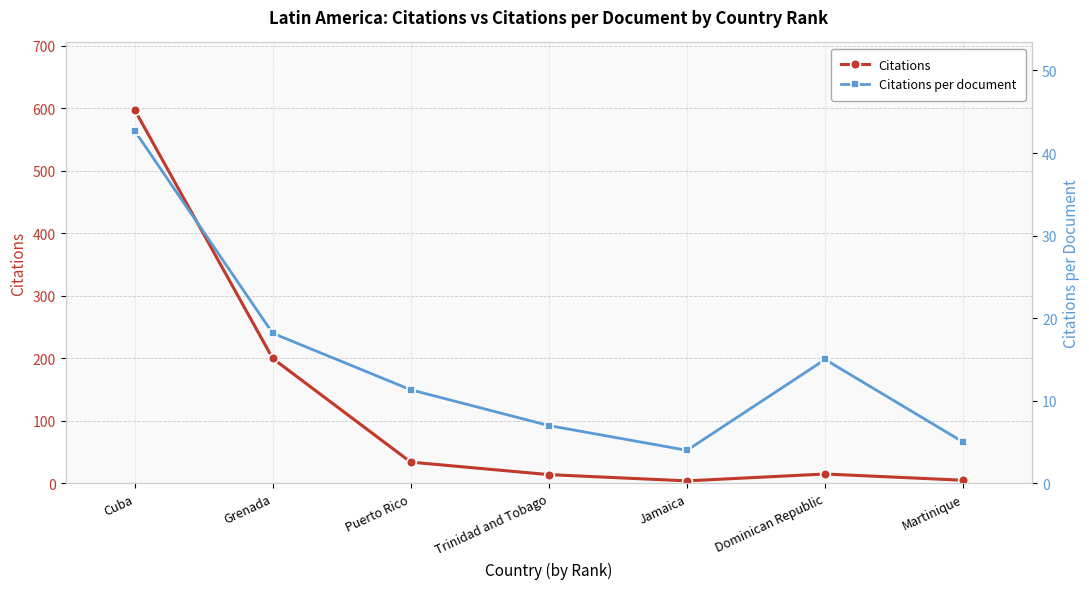

Reading left to right, what are all the values shown in this chart?

Citations: Cuba=598.0	Grenada=200.0	Puerto Rico=34.0	Trinidad and Tobago=14.0	Jamaica=4.0	Dominican Republic=15.0	Martinique=5.0
Citations per document: Cuba=42.7	Grenada=18.2	Puerto Rico=11.3	Trinidad and Tobago=7.0	Jamaica=4.0	Dominican Republic=15.0	Martinique=5.0